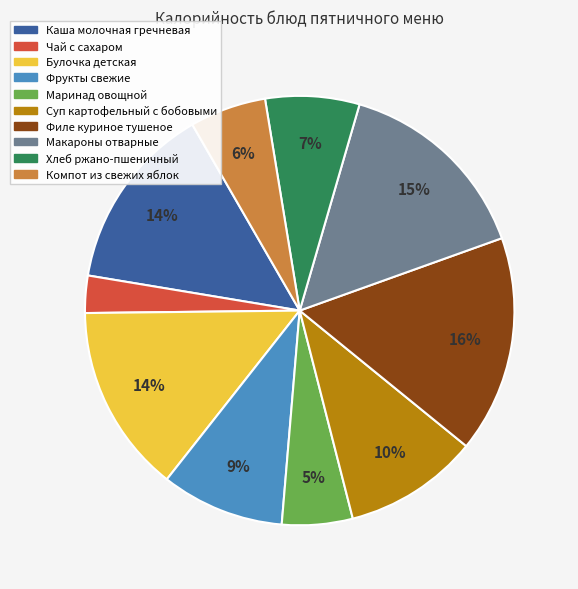

To the nearest percent, what is the combined percentage of Филе куриное тушеное and Каша молочная гречневая?

30%